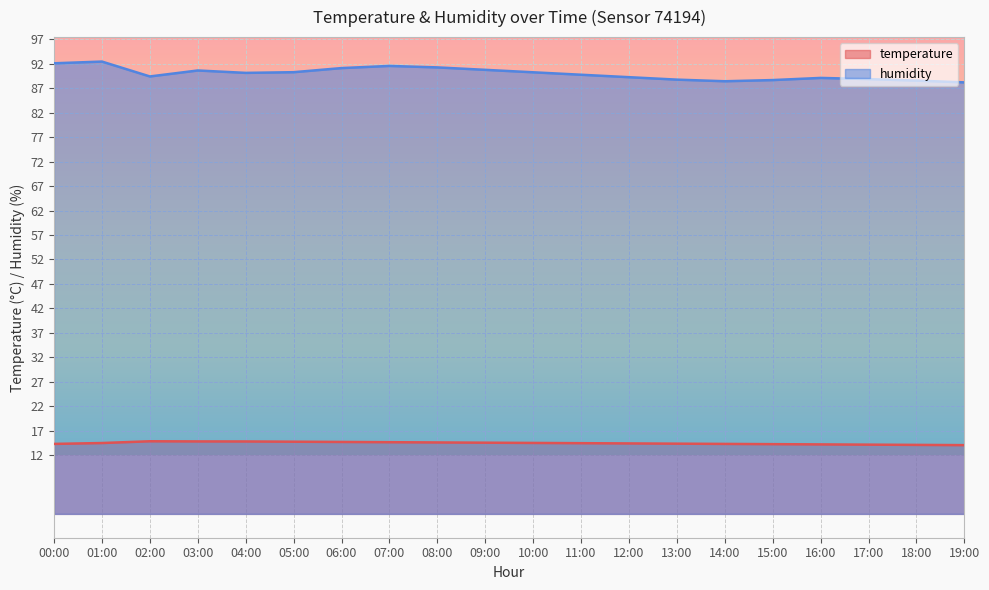

At which category is the sum across all series the highest?

01:00